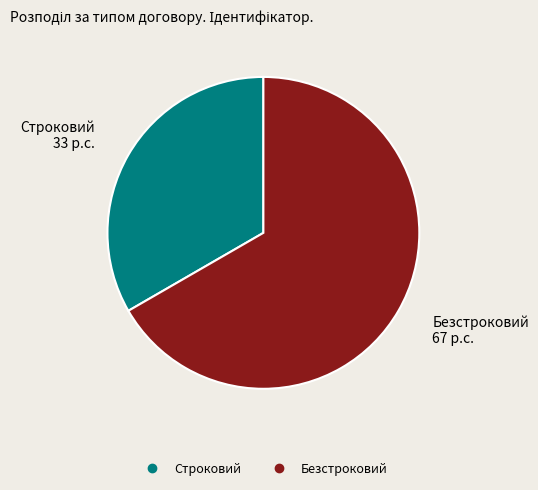

Is it true that Безстроковий is 67% of the pie?

True